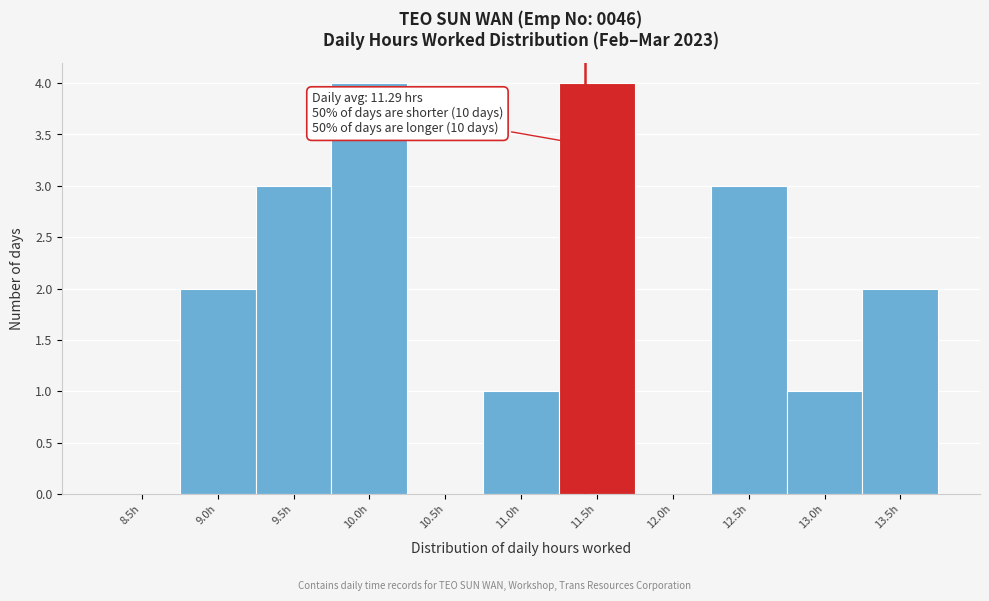

Reading left to right, extract all data points from this chart.

8.5h=0	9.0h=2	9.5h=3	10.0h=4	10.5h=0	11.0h=1	11.5h=4	12.0h=0	12.5h=3	13.0h=1	13.5h=2